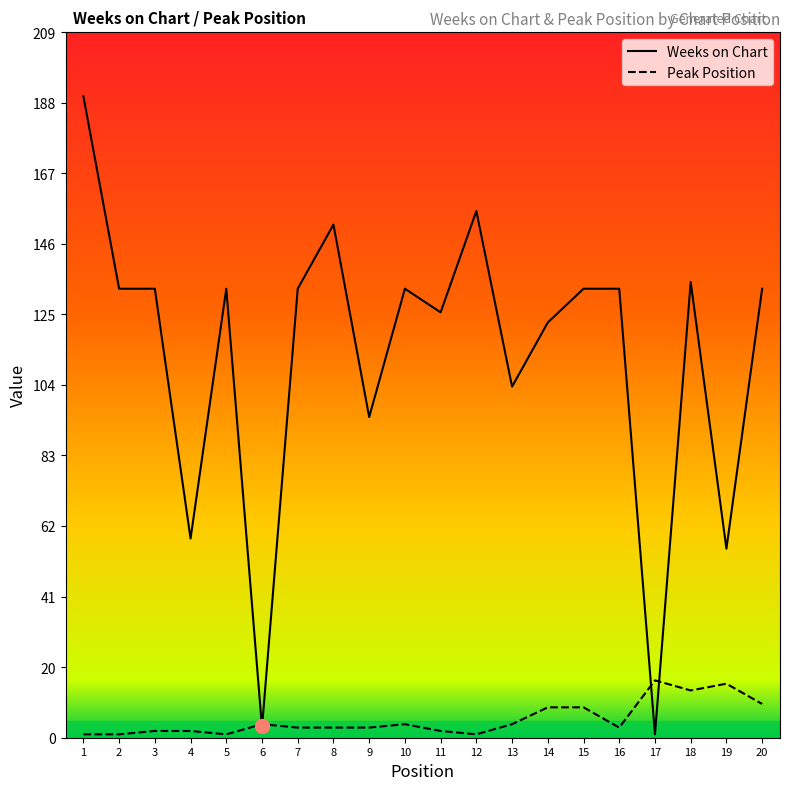

Which series has the largest range (max minus min)?

Weeks on Chart